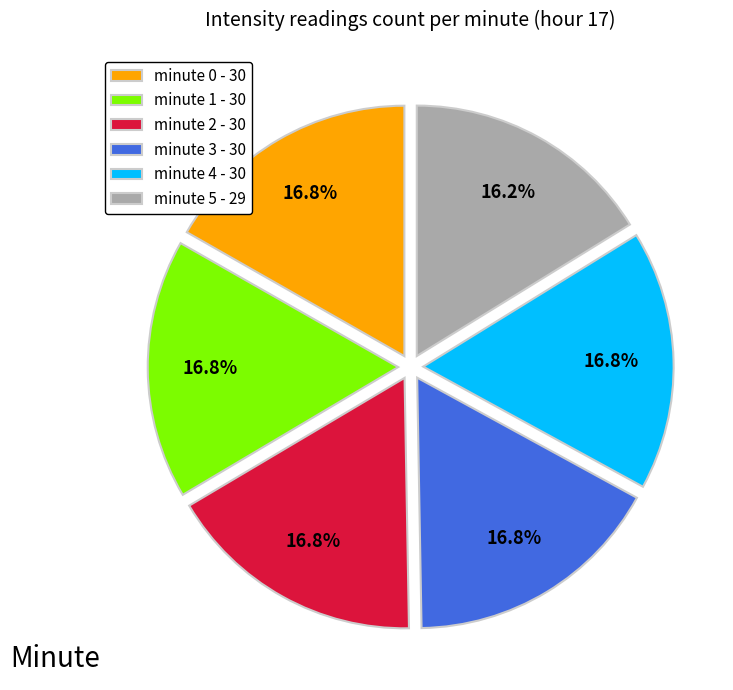

To the nearest percent, what is the difference between the largest and smallest slice percentages?

1%